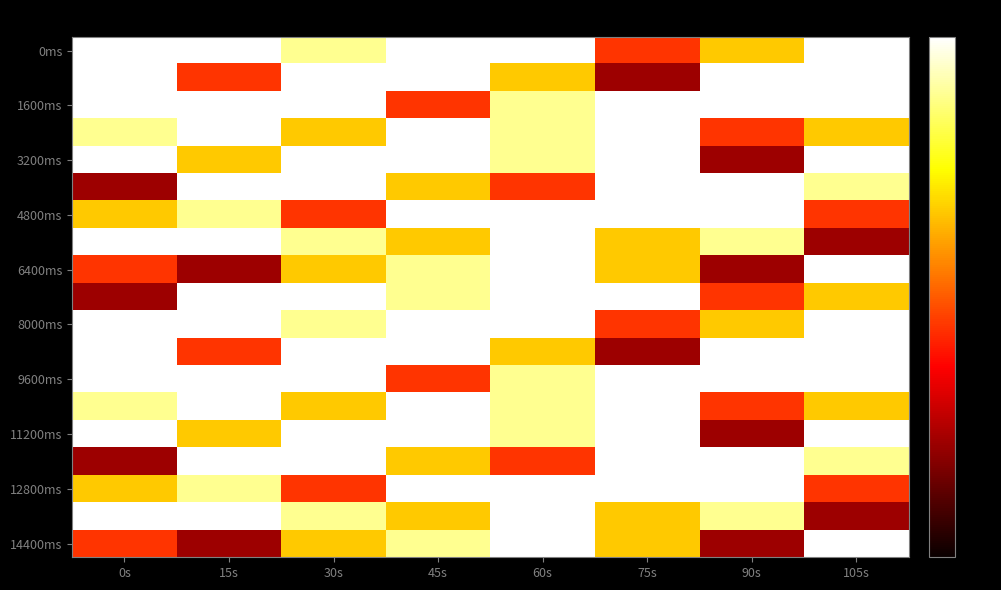

Which has a higher value, 105s or 0s?

105s